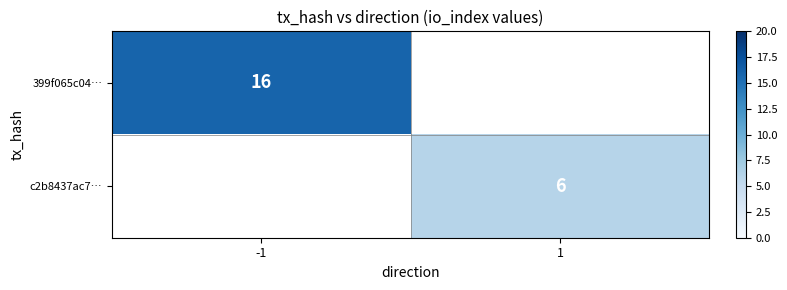

True or false: 399f065c04… has a value of 27.7 at -1.

False